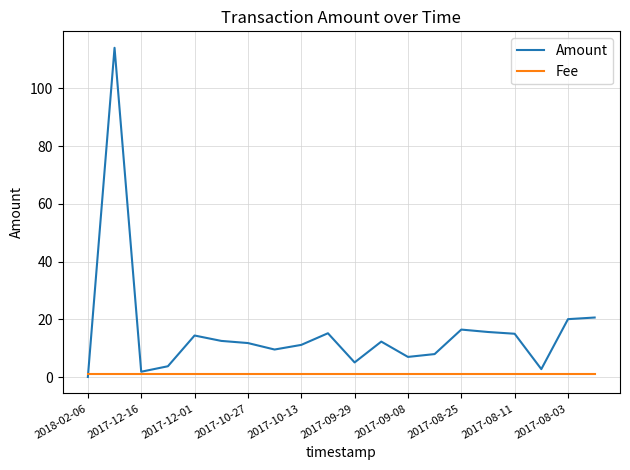

Rank the series by their maximum value, from lowest to highest.

Fee, Amount